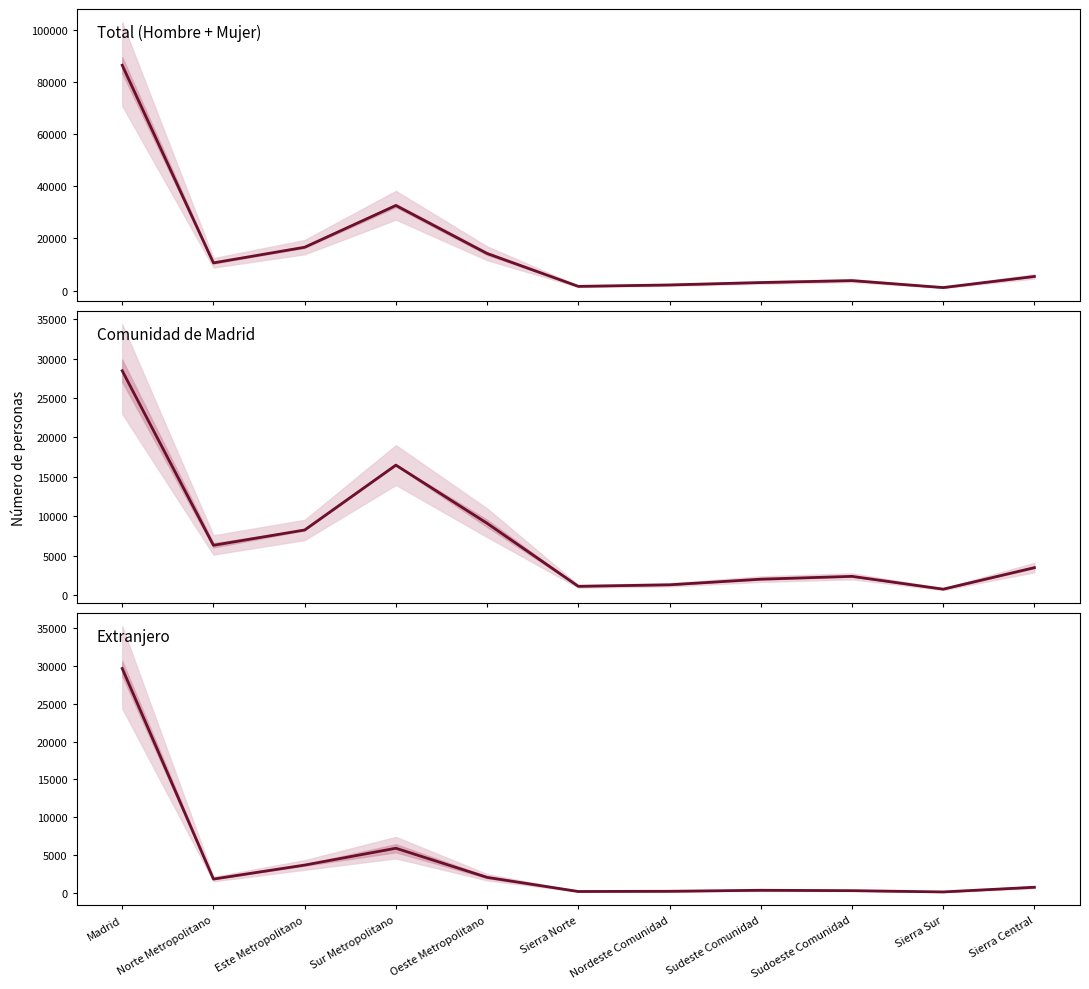

At which label does Extranjero reach its minimum?

Sierra Sur